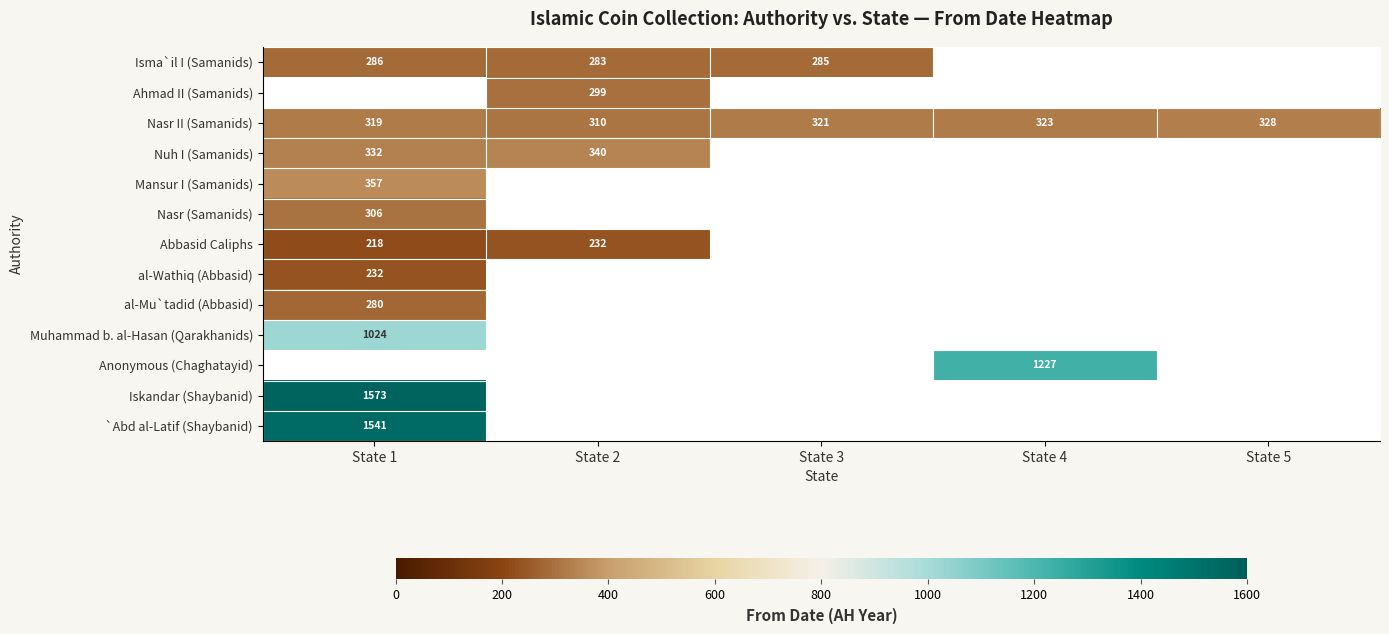

Count the number of categories in the chart.

5